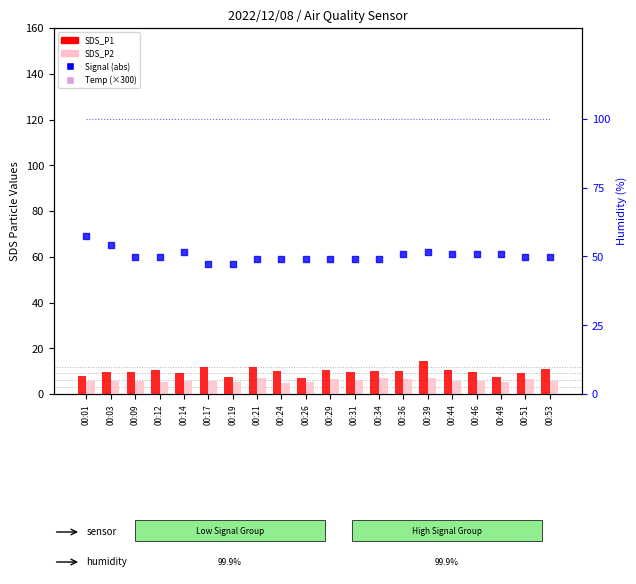

Which series contains the lowest Y value?

SDS_P2